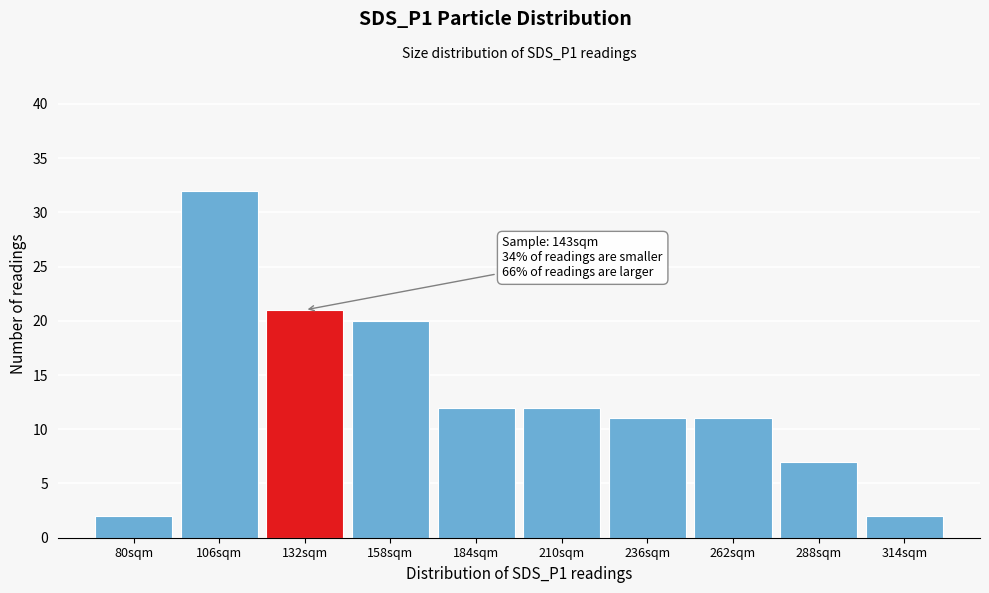

Reading right to left, list all the values displayed in this chart.

2	7	11	11	12	12	20	21	32	2